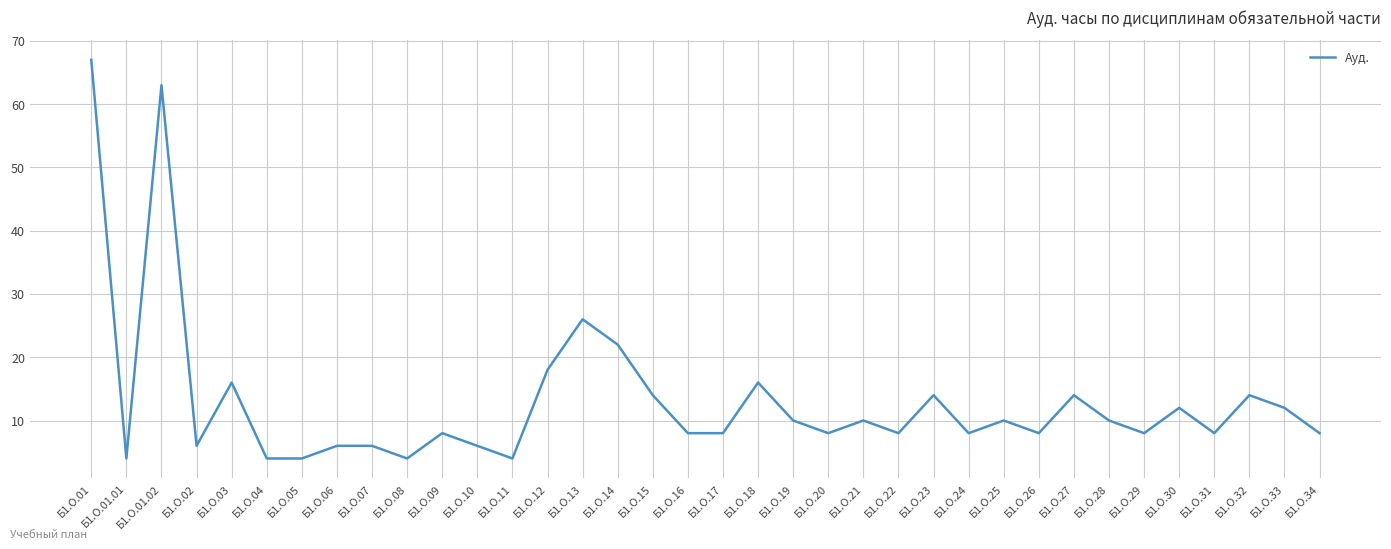

How many lines are shown in the chart?

1